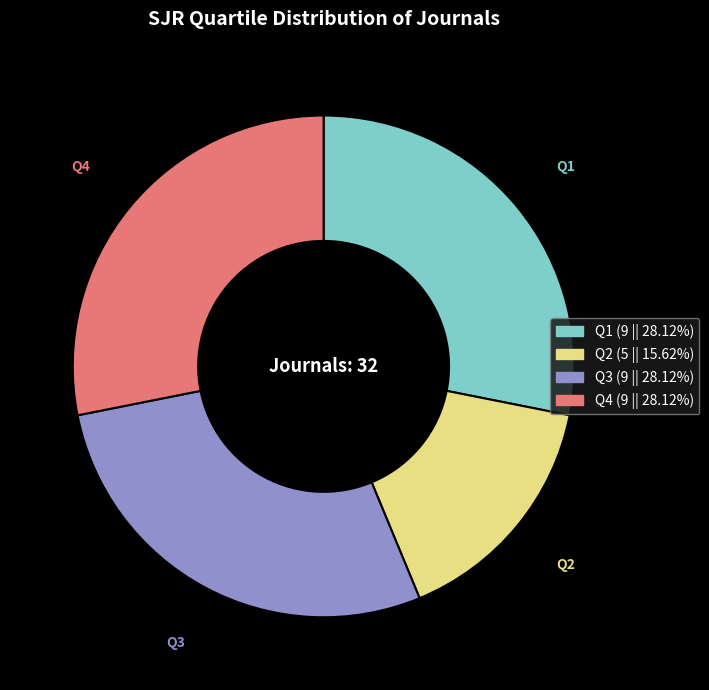

What is the ratio of the value at Q2 to the value at Q1?

0.6